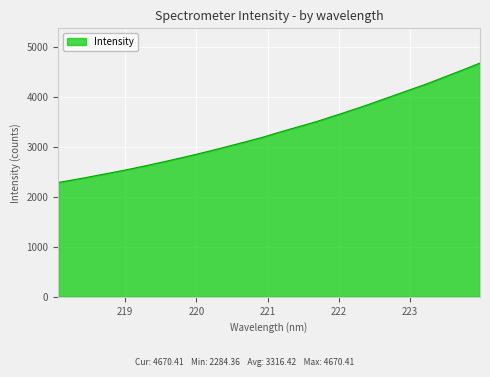

What is the minimum value shown in the chart?

2284.4